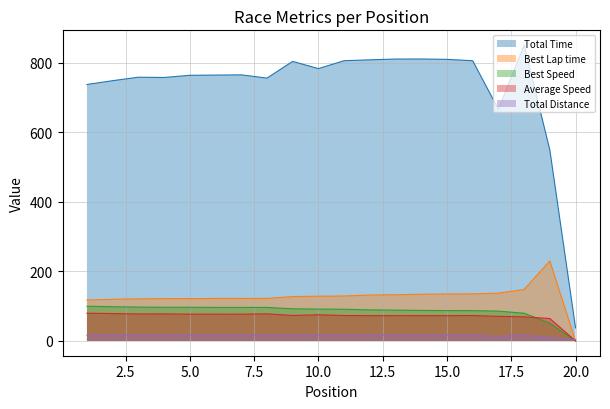

How many interior local peaks does the Average Speed series have?

4